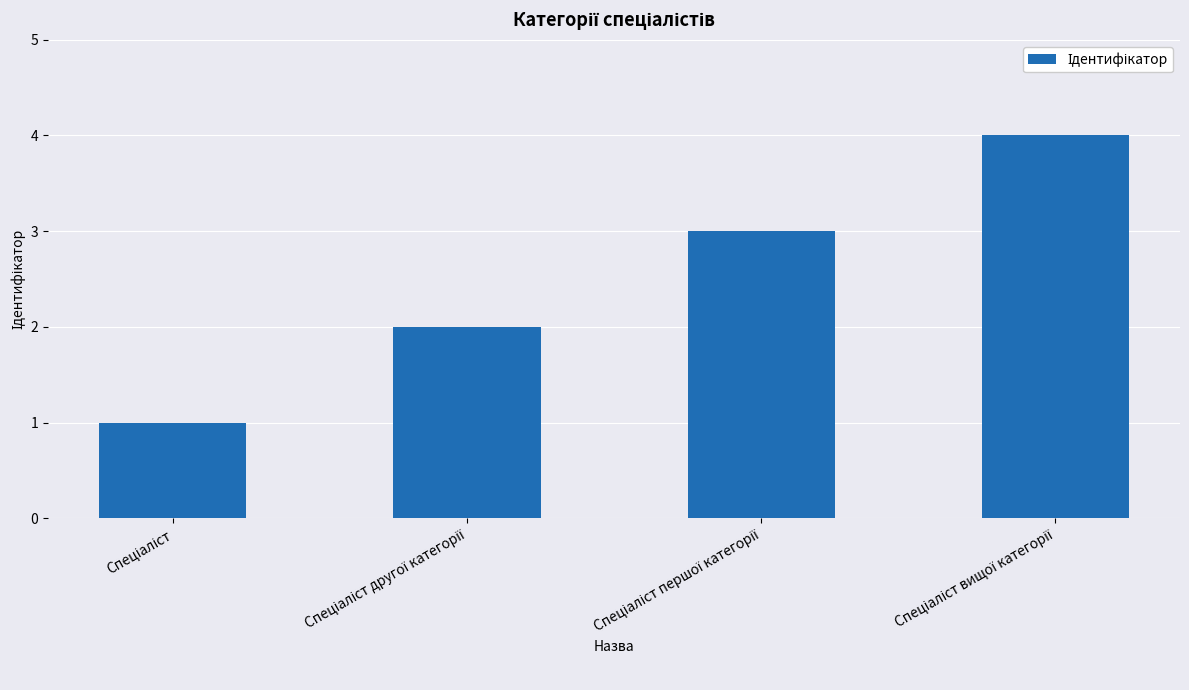

What is the greatest value displayed?

4